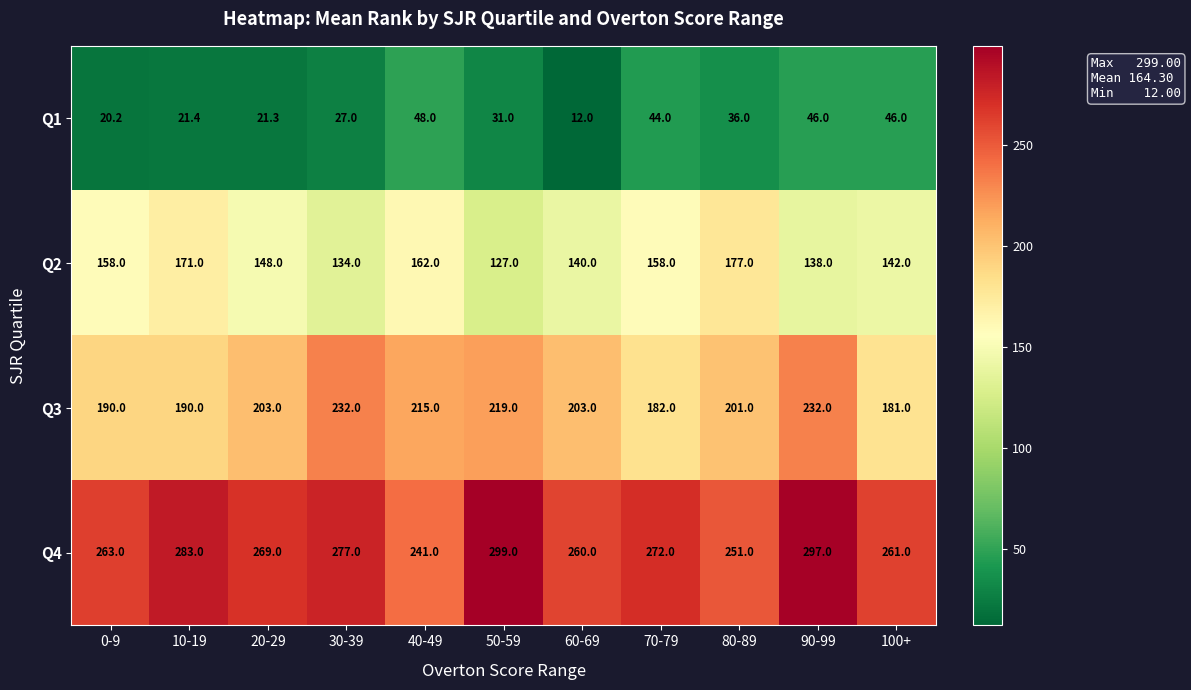

What is the sum of the Q3 values at 50-59 and 10-19?

409.0